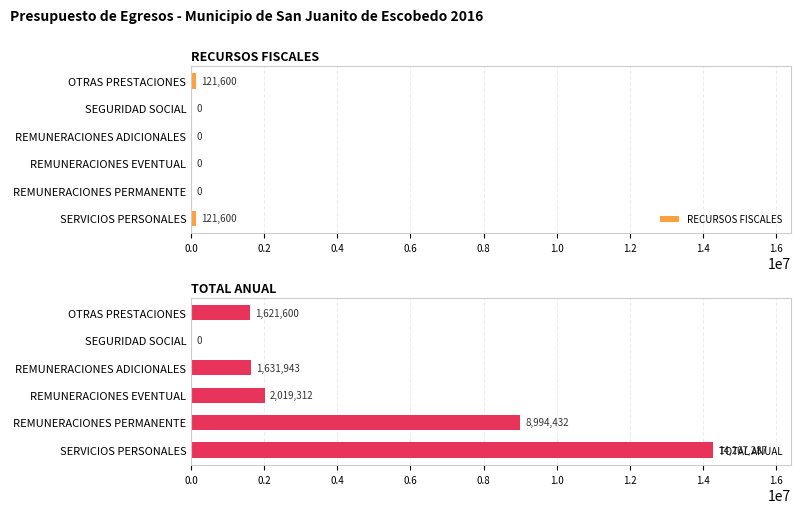

What are all the series names shown in the legend?

RECURSOS FISCALES, TOTAL ANUAL